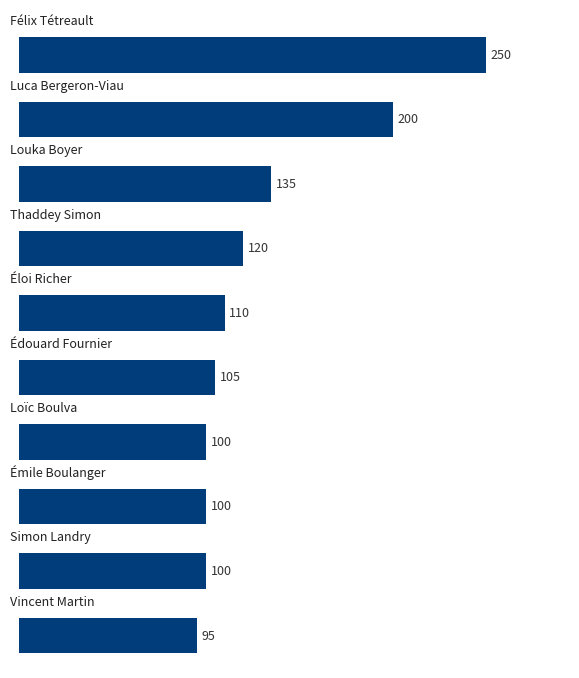

What is the greatest value displayed?

250